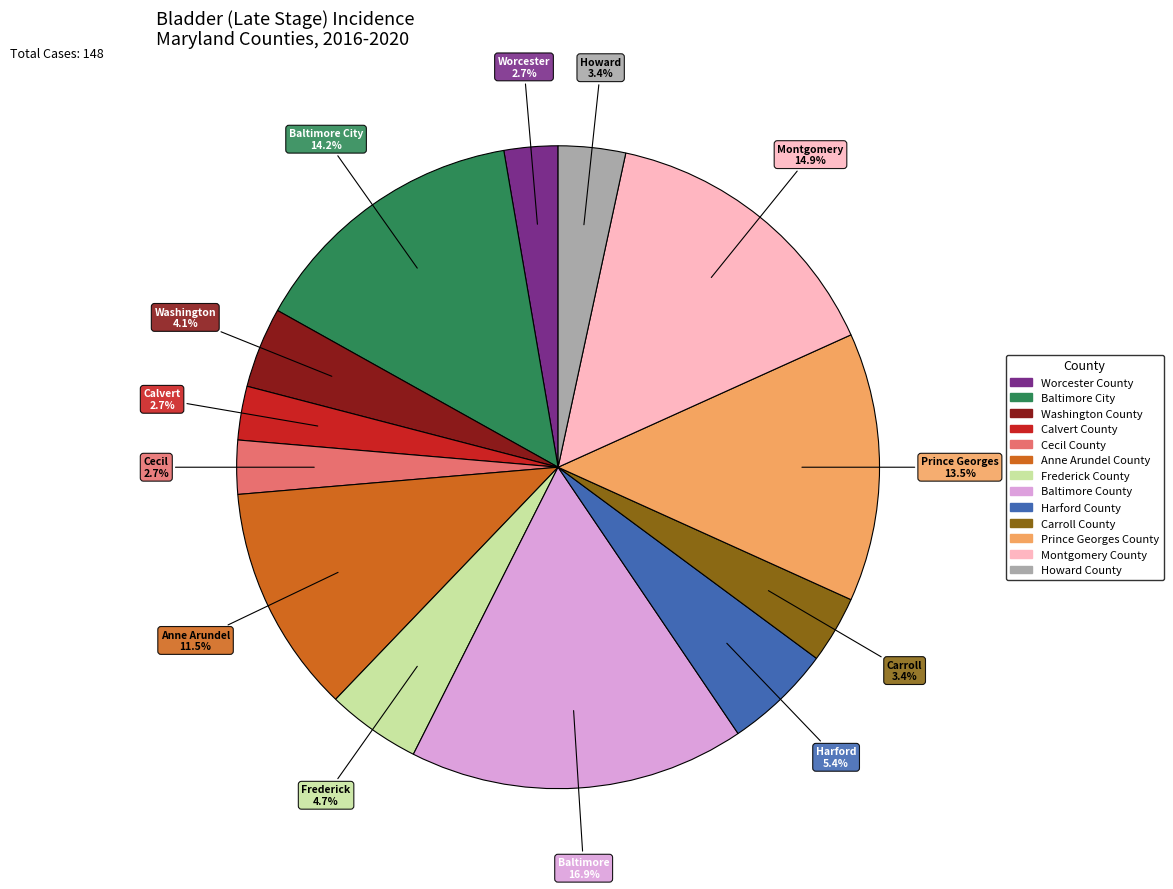

Is the sum of Calvert County and Baltimore City greater than half?

No